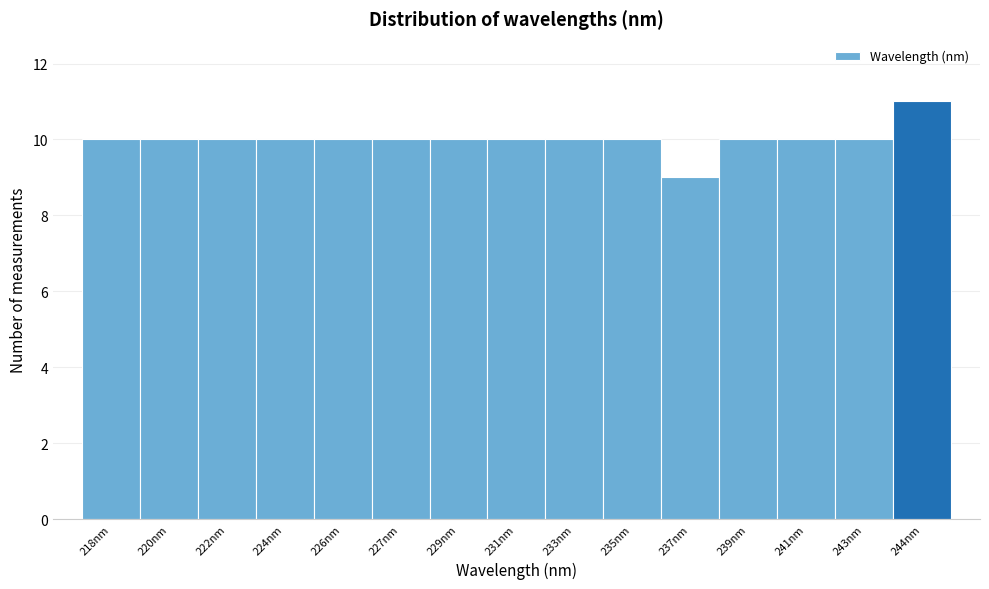

Reading right to left, transcribe all the data shown in this chart.

11	10	10	10	9	10	10	10	10	10	10	10	10	10	10